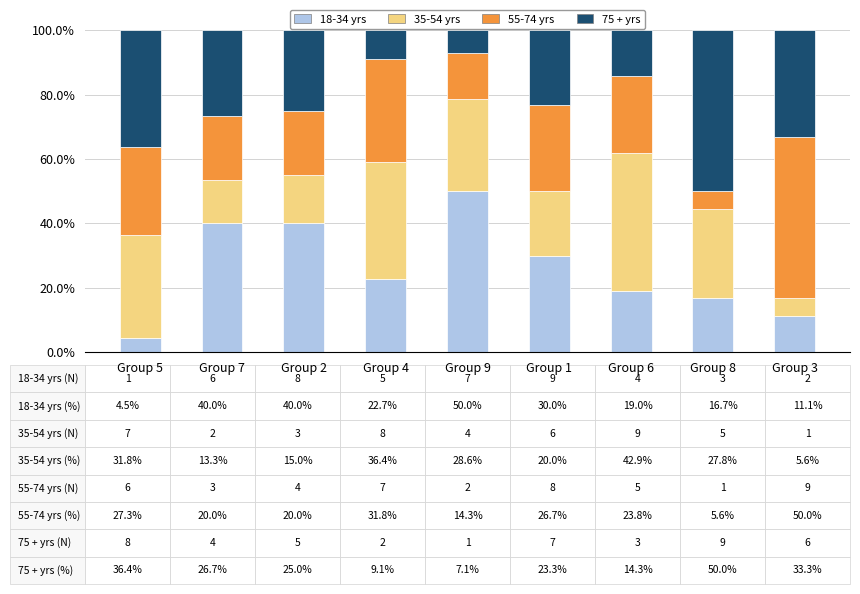

At which label does 18-34 yrs first exceed 22?

Group 7